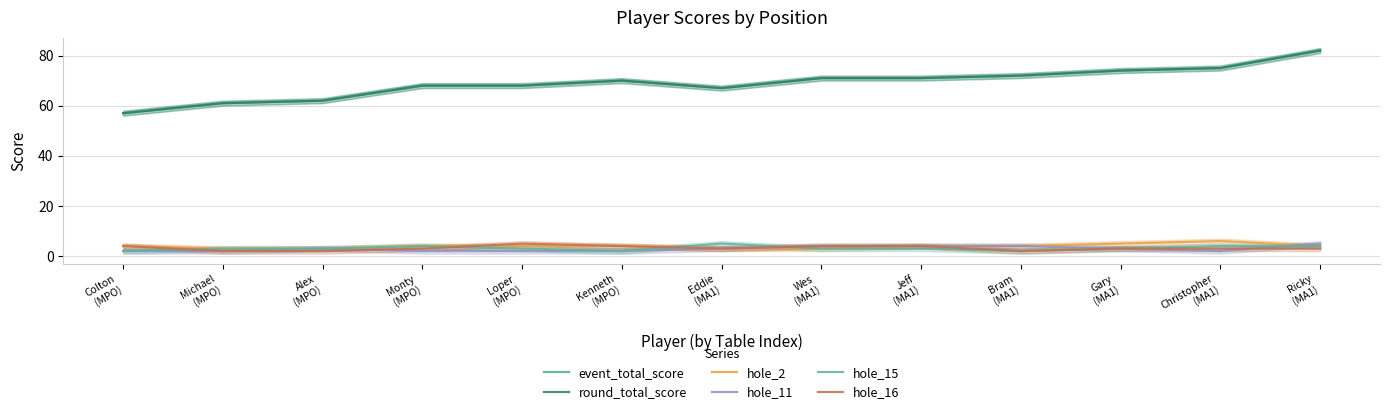

What is the label of the 2nd point from the right?

Christopher
(MA1)